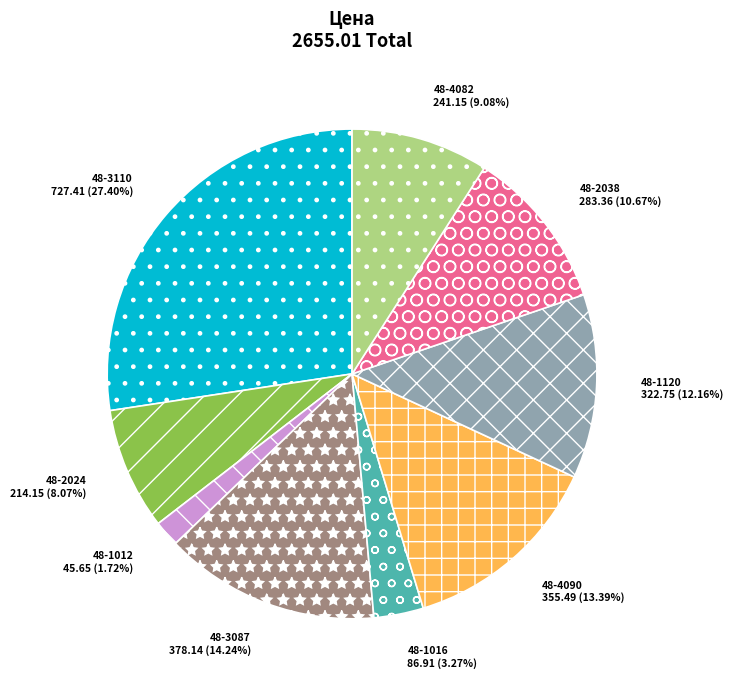

True or false: 48-2038 accounts for 21% of the total.

False